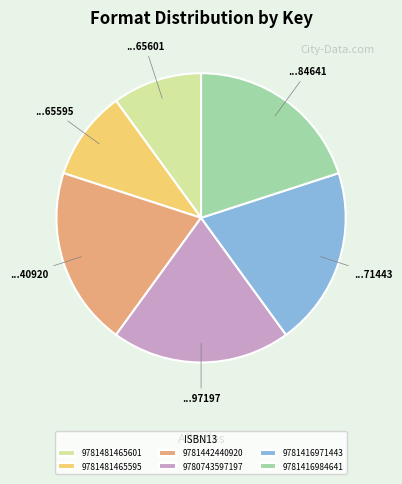

What is the ratio of the value at 9781416984641 to the value at 9781442440920?

1.0